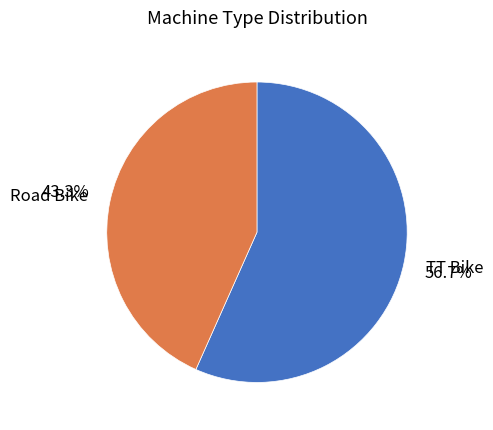

To the nearest percent, what is the difference between the TT Bike and Road Bike slice percentages?

13%